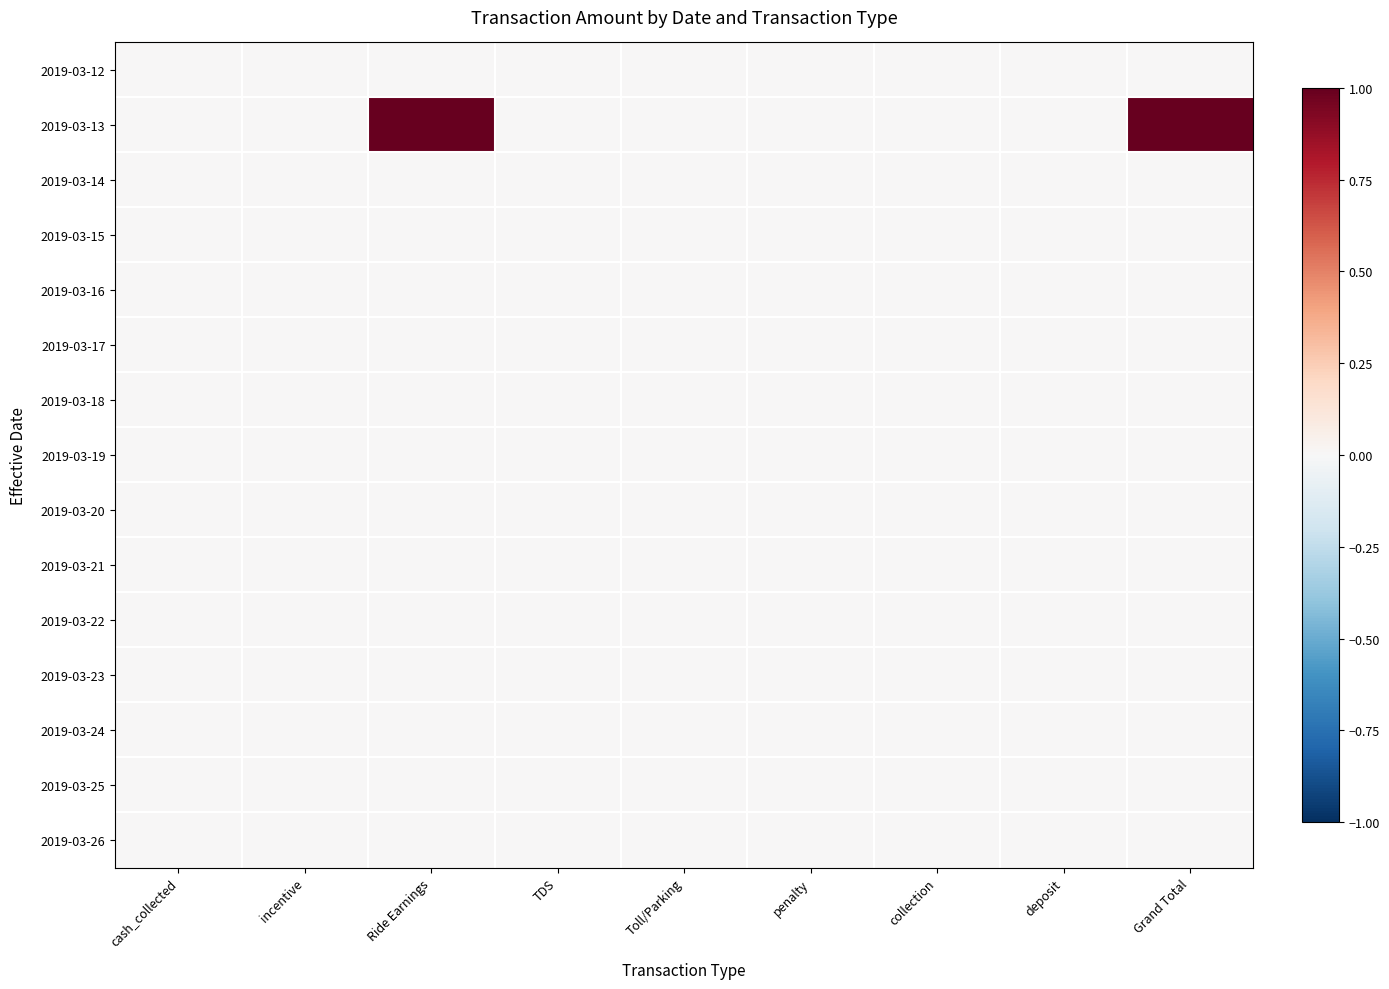

Reading left to right, extract all data points from this chart.

2019-03-12: cash_collected=0	incentive=0	Ride Earnings=0	TDS=0	Toll/Parking=0	penalty=0	collection=0	deposit=0	Grand Total=0
2019-03-13: cash_collected=0	incentive=0	Ride Earnings=1	TDS=0	Toll/Parking=0	penalty=0	collection=0	deposit=0	Grand Total=1
2019-03-14: cash_collected=0	incentive=0	Ride Earnings=0	TDS=0	Toll/Parking=0	penalty=0	collection=0	deposit=0	Grand Total=0
2019-03-15: cash_collected=0	incentive=0	Ride Earnings=0	TDS=0	Toll/Parking=0	penalty=0	collection=0	deposit=0	Grand Total=0
2019-03-16: cash_collected=0	incentive=0	Ride Earnings=0	TDS=0	Toll/Parking=0	penalty=0	collection=0	deposit=0	Grand Total=0
2019-03-17: cash_collected=0	incentive=0	Ride Earnings=0	TDS=0	Toll/Parking=0	penalty=0	collection=0	deposit=0	Grand Total=0
2019-03-18: cash_collected=0	incentive=0	Ride Earnings=0	TDS=0	Toll/Parking=0	penalty=0	collection=0	deposit=0	Grand Total=0
2019-03-19: cash_collected=0	incentive=0	Ride Earnings=0	TDS=0	Toll/Parking=0	penalty=0	collection=0	deposit=0	Grand Total=0
2019-03-20: cash_collected=0	incentive=0	Ride Earnings=0	TDS=0	Toll/Parking=0	penalty=0	collection=0	deposit=0	Grand Total=0
2019-03-21: cash_collected=0	incentive=0	Ride Earnings=0	TDS=0	Toll/Parking=0	penalty=0	collection=0	deposit=0	Grand Total=0
2019-03-22: cash_collected=0	incentive=0	Ride Earnings=0	TDS=0	Toll/Parking=0	penalty=0	collection=0	deposit=0	Grand Total=0
2019-03-23: cash_collected=0	incentive=0	Ride Earnings=0	TDS=0	Toll/Parking=0	penalty=0	collection=0	deposit=0	Grand Total=0
2019-03-24: cash_collected=0	incentive=0	Ride Earnings=0	TDS=0	Toll/Parking=0	penalty=0	collection=0	deposit=0	Grand Total=0
2019-03-25: cash_collected=0	incentive=0	Ride Earnings=0	TDS=0	Toll/Parking=0	penalty=0	collection=0	deposit=0	Grand Total=0
2019-03-26: cash_collected=0	incentive=0	Ride Earnings=0	TDS=0	Toll/Parking=0	penalty=0	collection=0	deposit=0	Grand Total=0